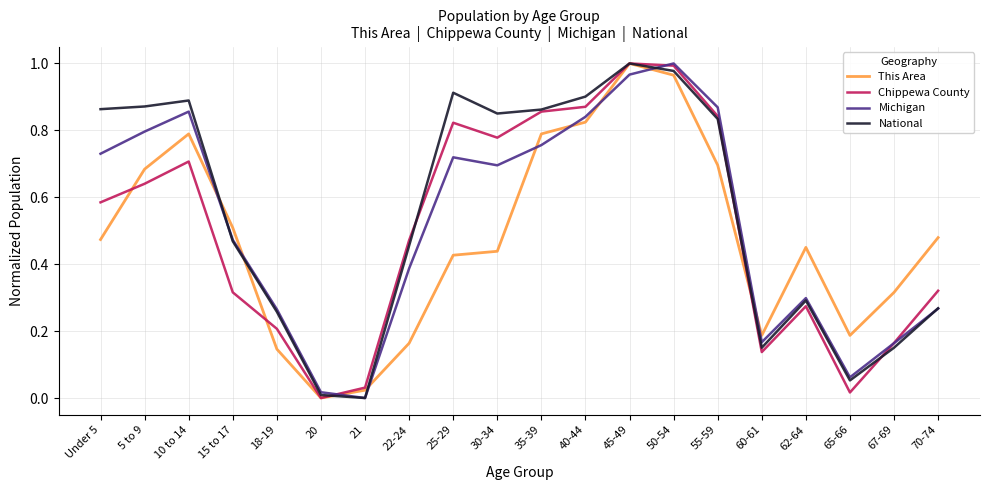

Is the value of Chippewa County at 20 greater than the value of This Area at 10 to 14?

No